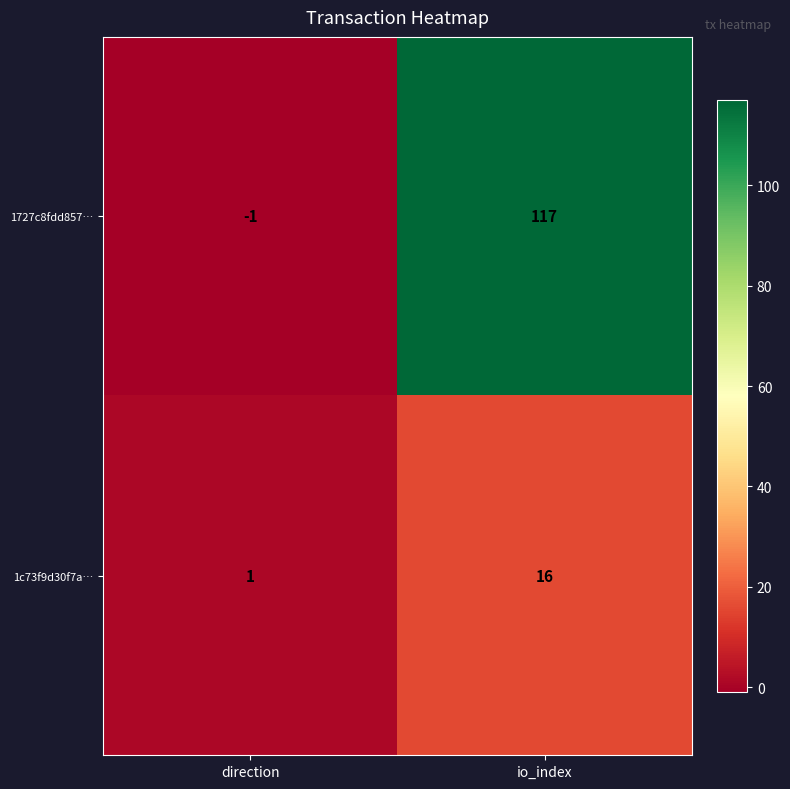

At how many categories does at least one series exceed 7?

1